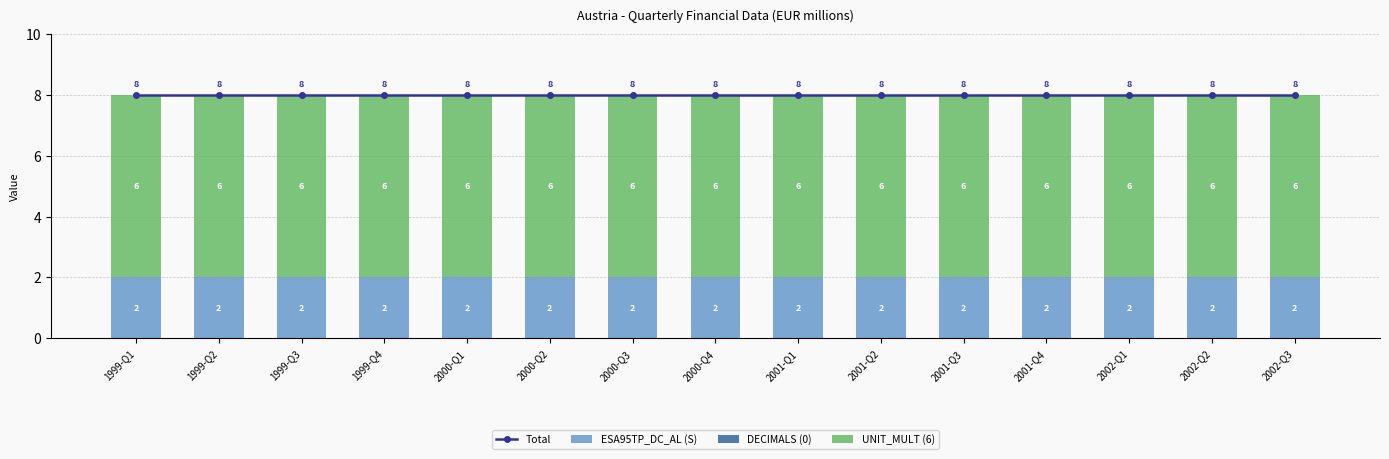

What is the total value across all series at 2000-Q1?

16